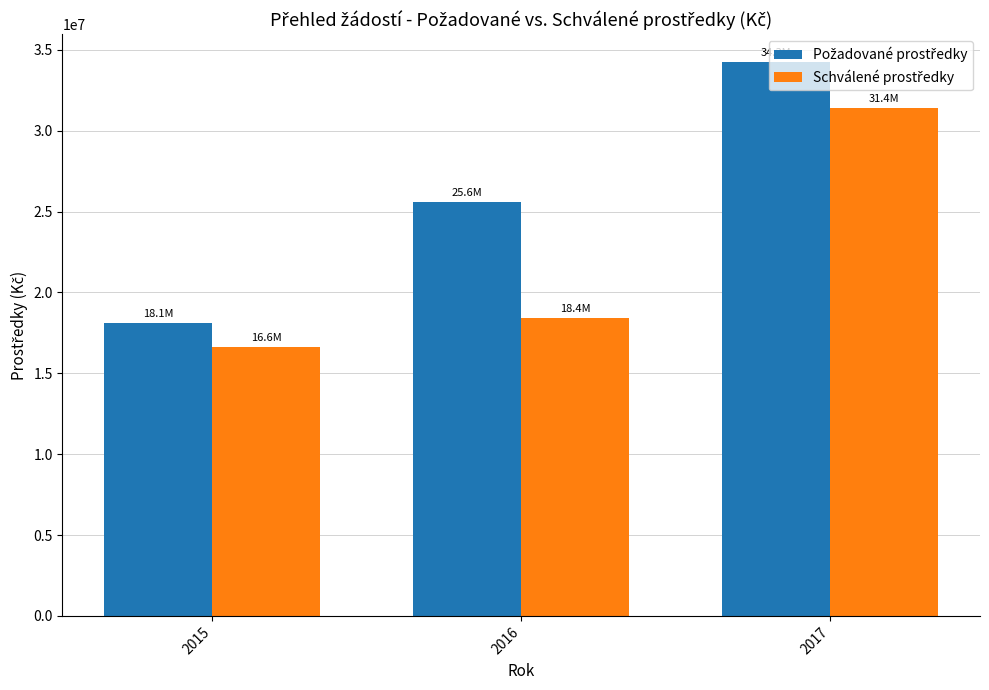

How many data points does each series have?

3